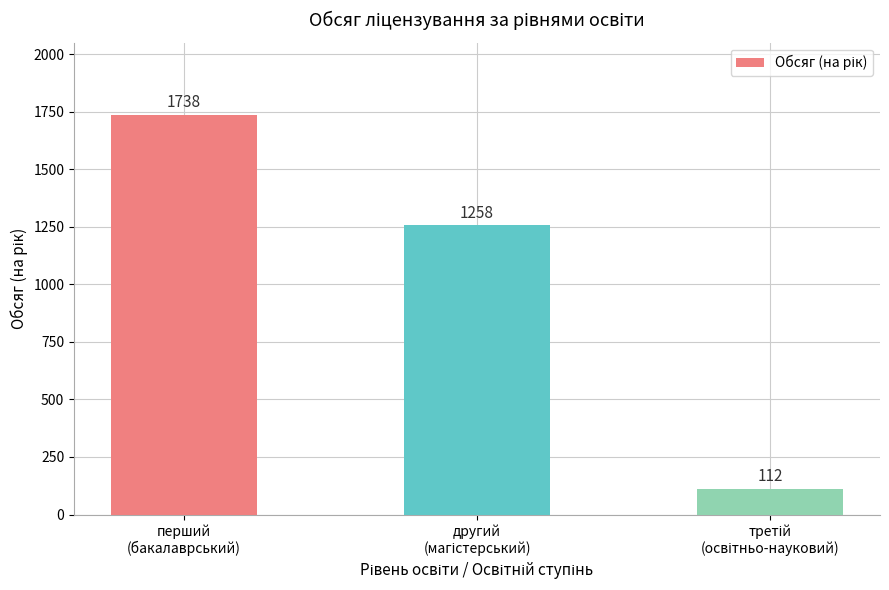

Reading right to left, what are all the values shown in this chart?

112	1258	1738